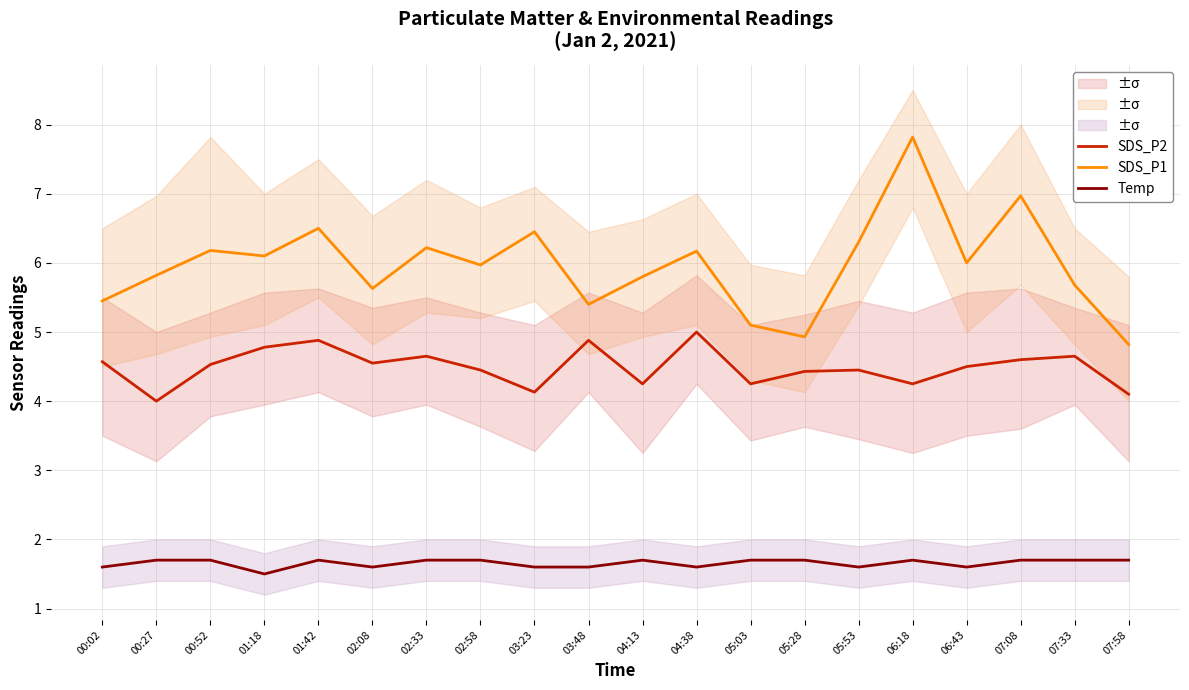

Between 05:28 and 06:43, which is larger?

06:43